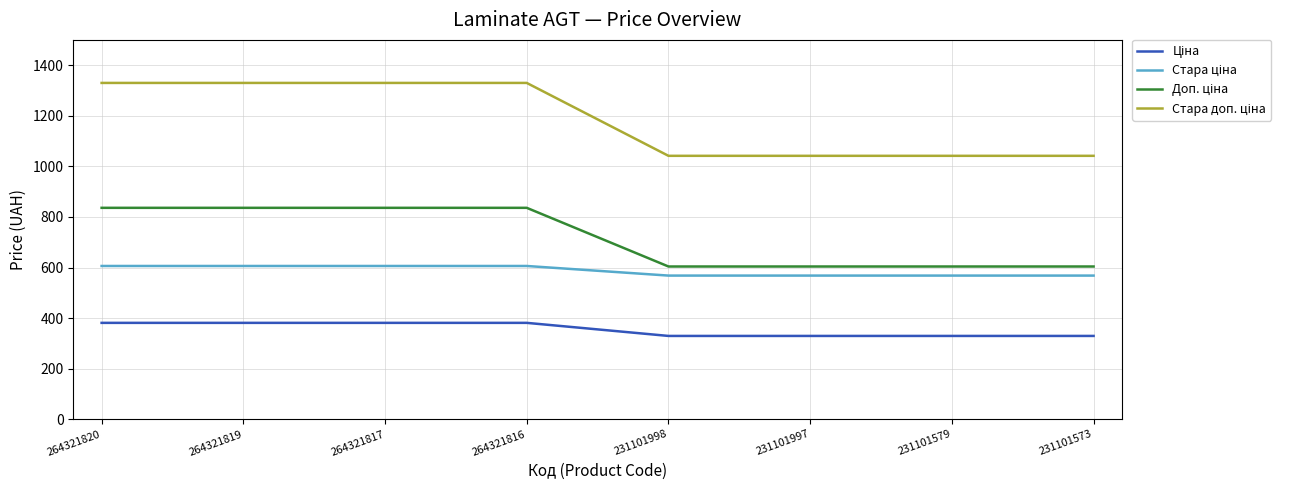

How many lines are shown in the chart?

4